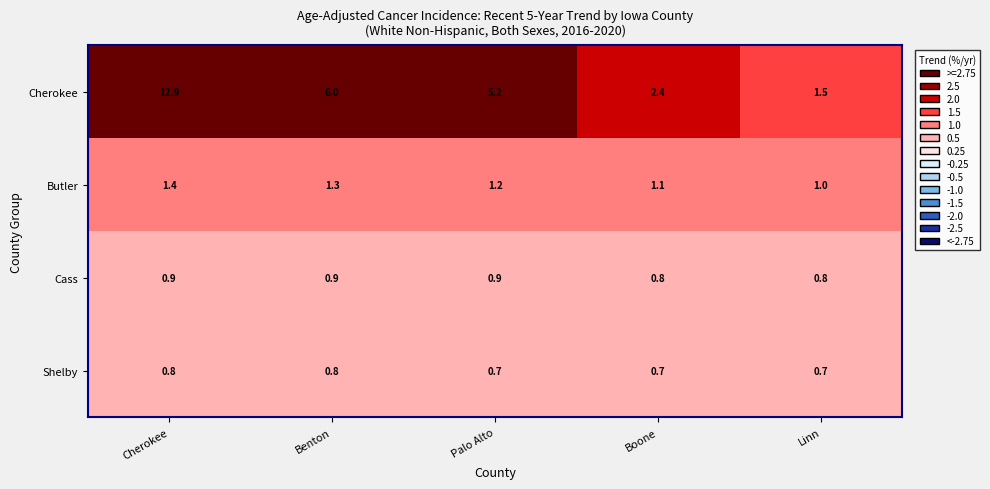

The value of Shelby at Boone is 0.7. True or false?

True